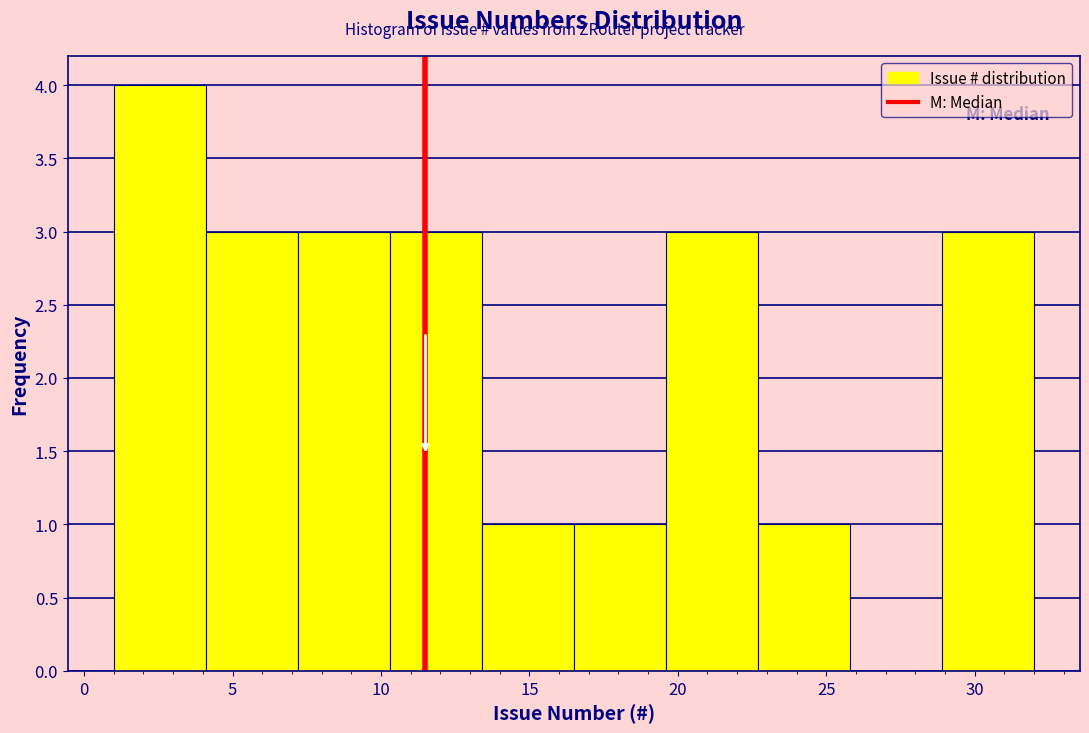

Reading left to right, list every bar in this chart as the range it spans on the x-axis followed by its height. Neither the bar edges nor the heights are printed on the chart, so give them approximately, as read against the axes.

1.0 to 4.1: 4
4.1 to 7.2: 3
7.2 to 10.3: 3
10.3 to 13.4: 3
13.4 to 16.5: 1
16.5 to 19.6: 1
19.6 to 22.7: 3
22.7 to 25.8: 1
25.8 to 28.9: 0
28.9 to 32.0: 3